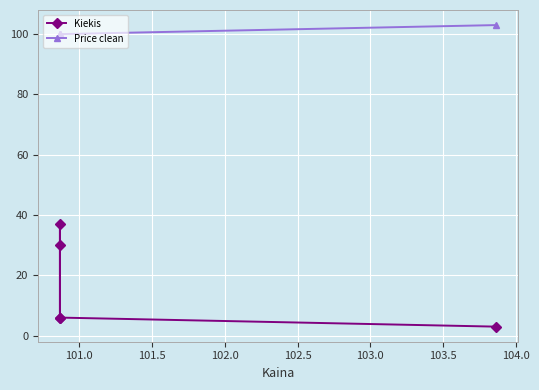

How many data points in Kiekis are above 6?

2